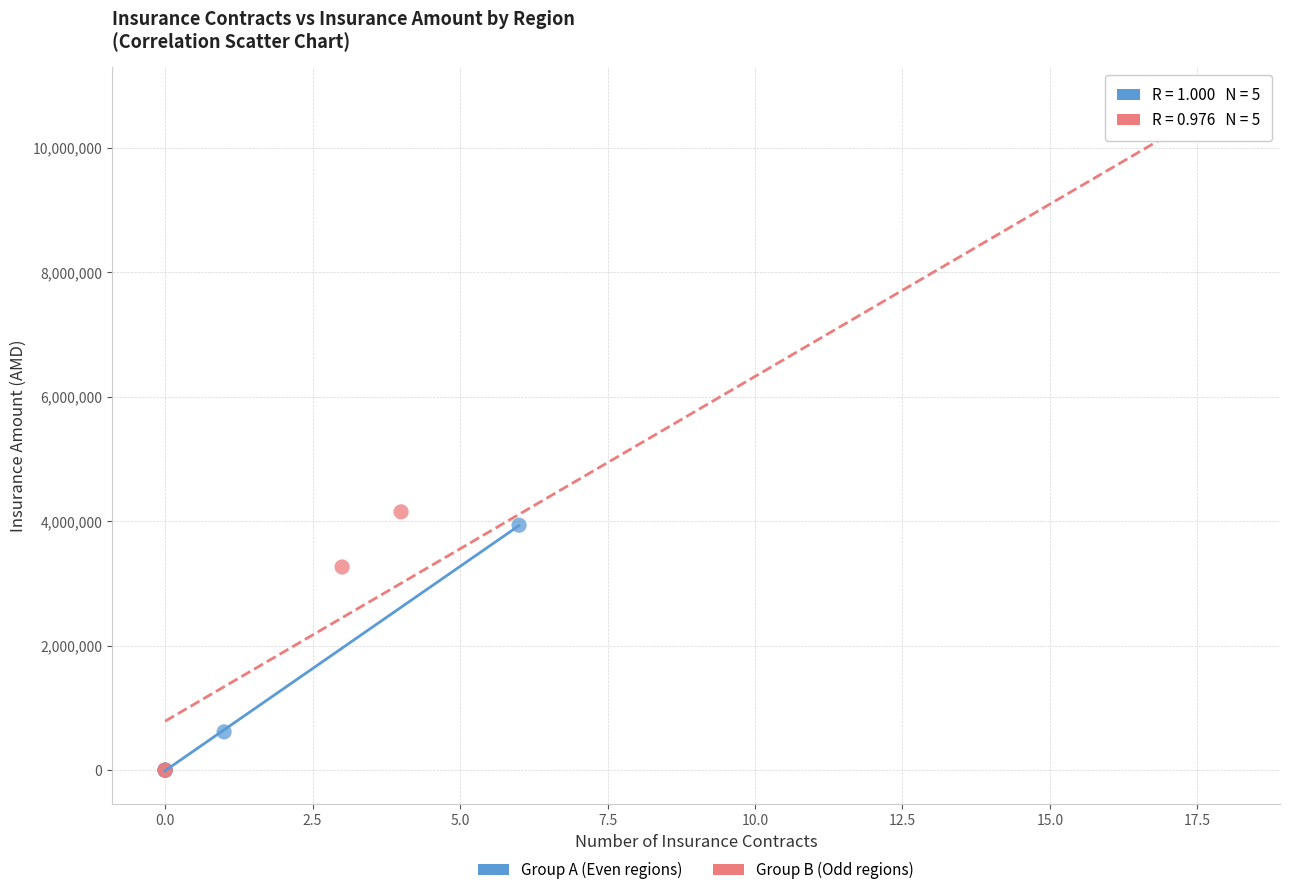

Which series has the largest Y range (max minus min)?

Group B (Odd regions)